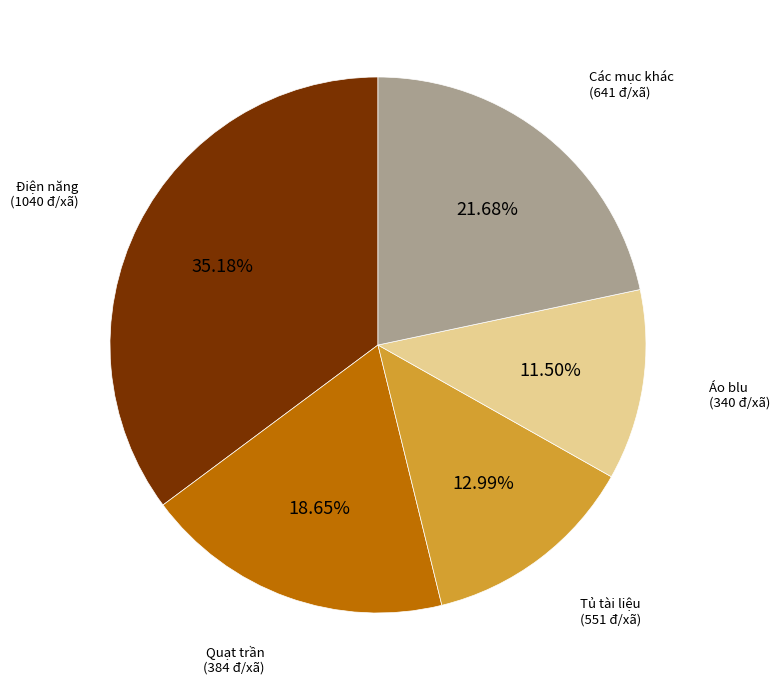

How many slices are in this pie chart?

5